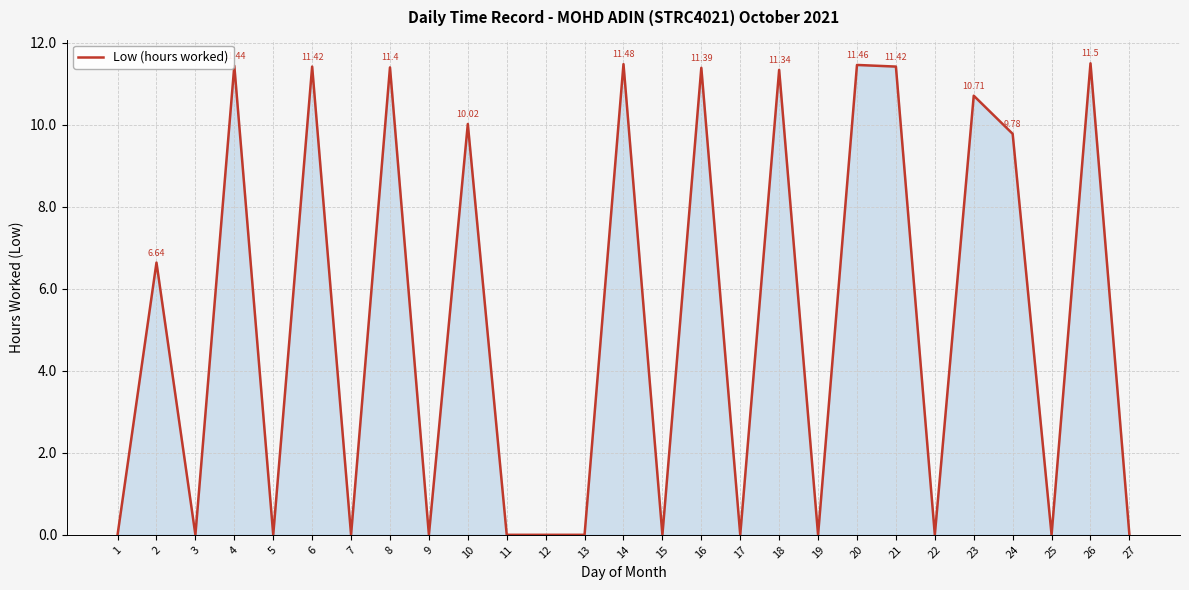

What is the difference between the values at 8 and 20?

0.1